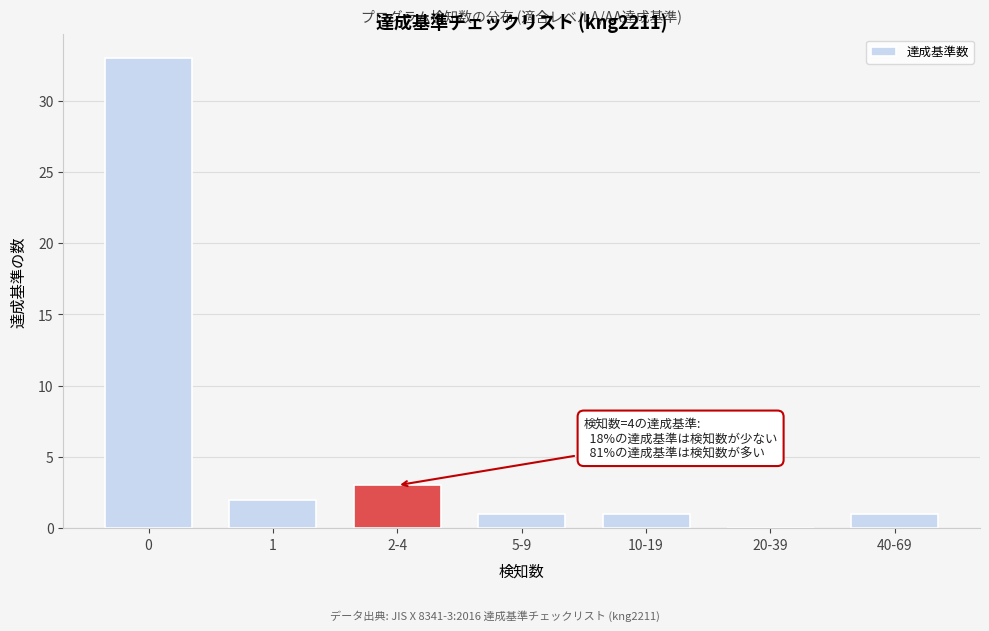

Reading right to left, list all the values displayed in this chart.

40-69=1	20-39=0	10-19=1	5-9=1	2-4=3	1=2	0=33